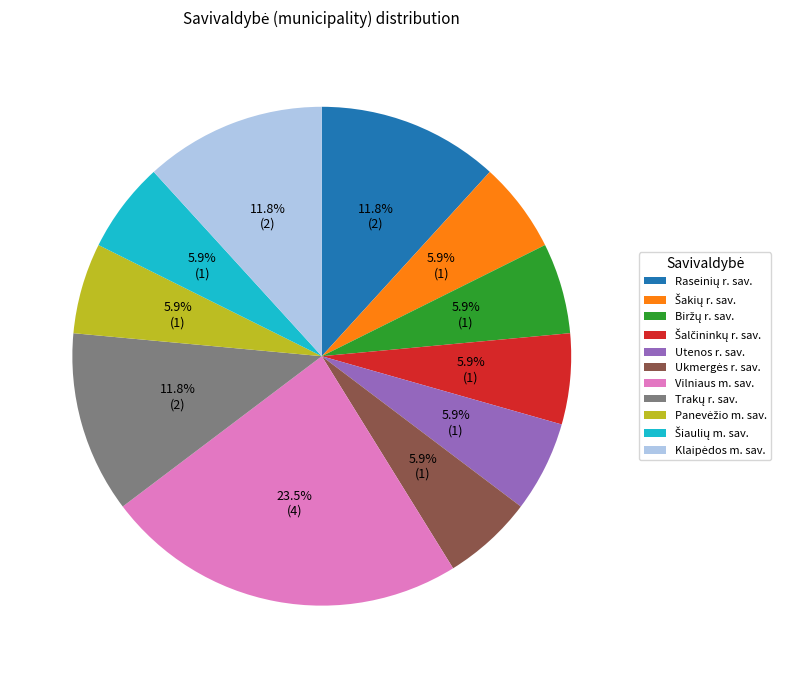

Which slice is the largest?

Vilniaus m. sav.